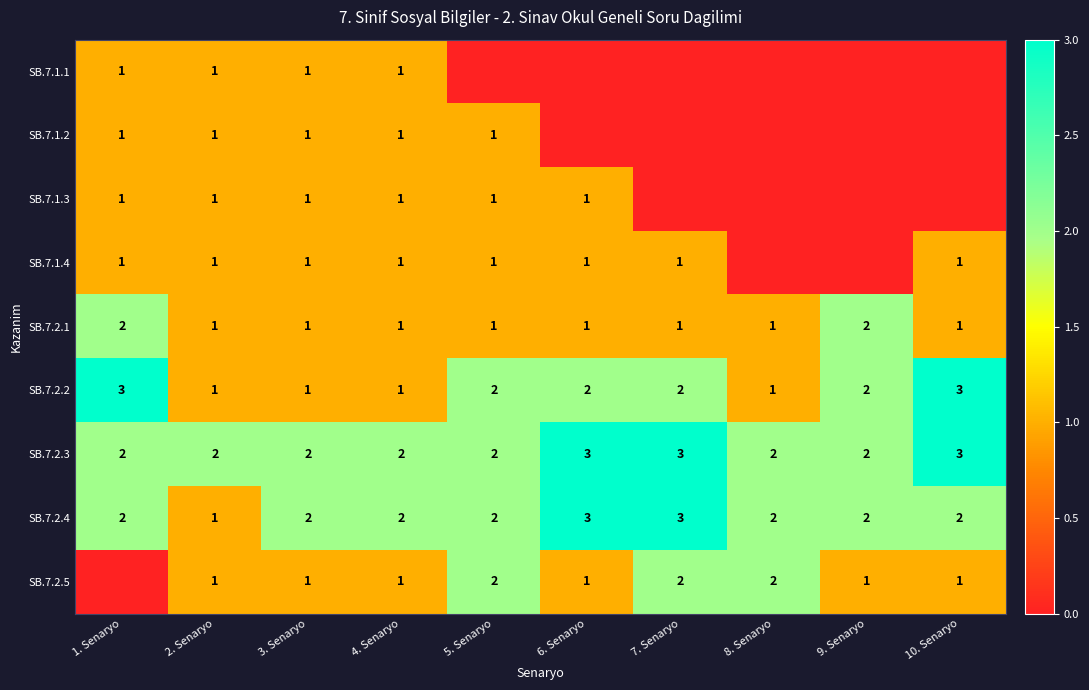

How many values in the SB.7.2.1 series exceed 1?

2